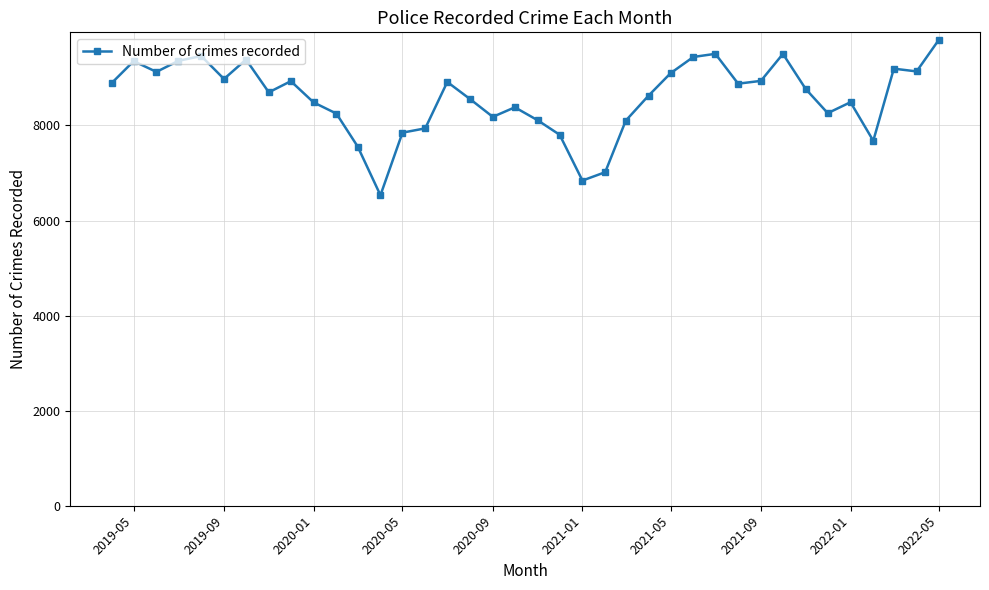

What is the difference between the maximum and second lowest values?

2955